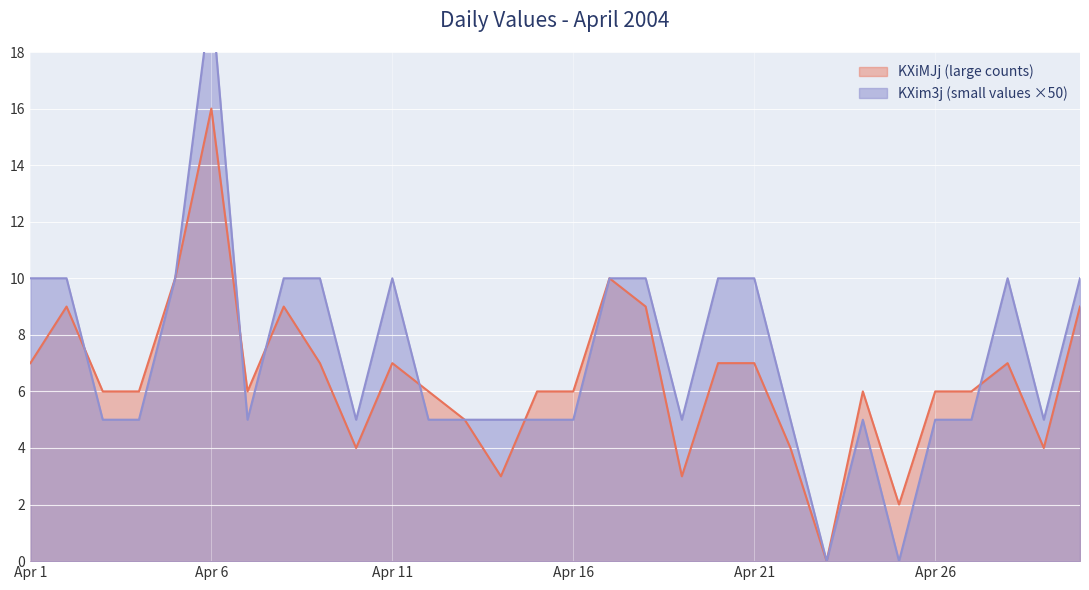

The KXim3j (small values) series shows 10 at 2004/4/2. True or false?

True